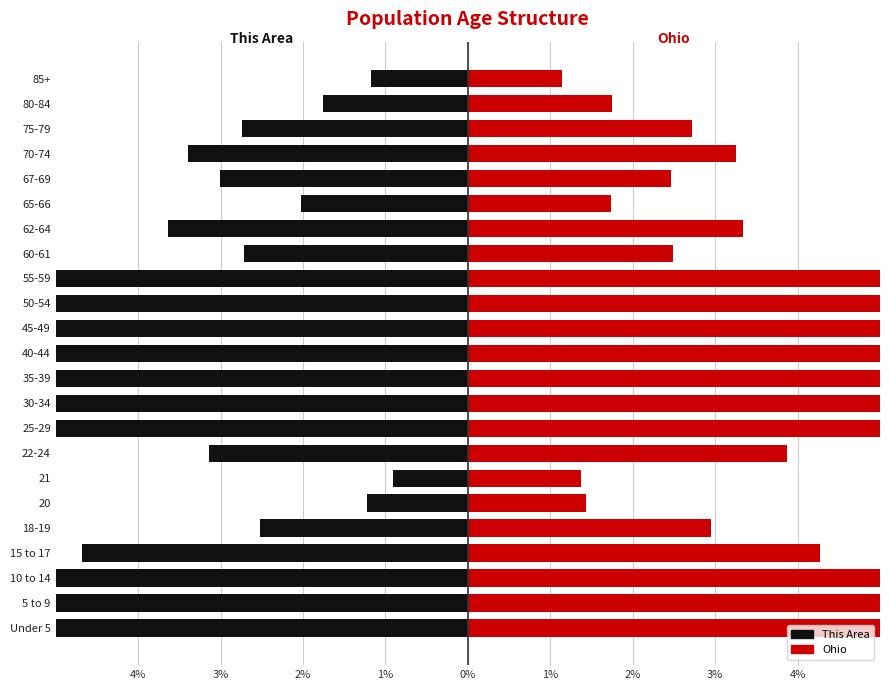

Read the Ohio value at 35-39.

6.3